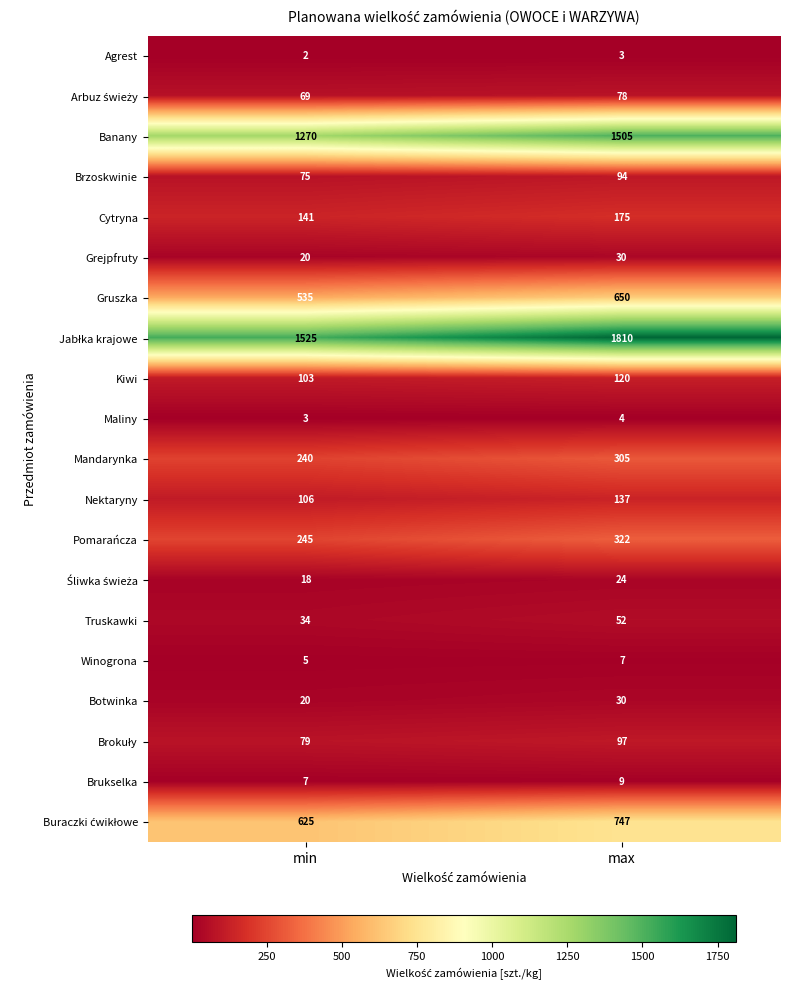

At which label does Gruszka reach its minimum?

min